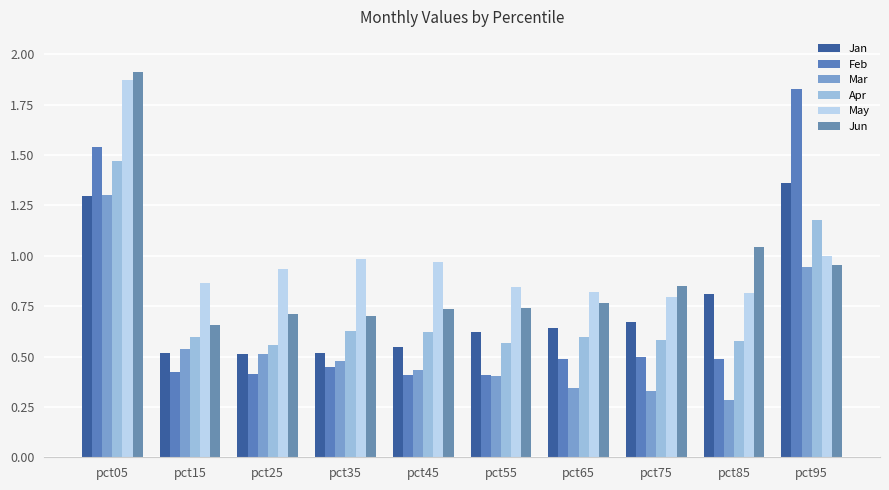

Which label corresponds to the largest value in the chart?

pct05